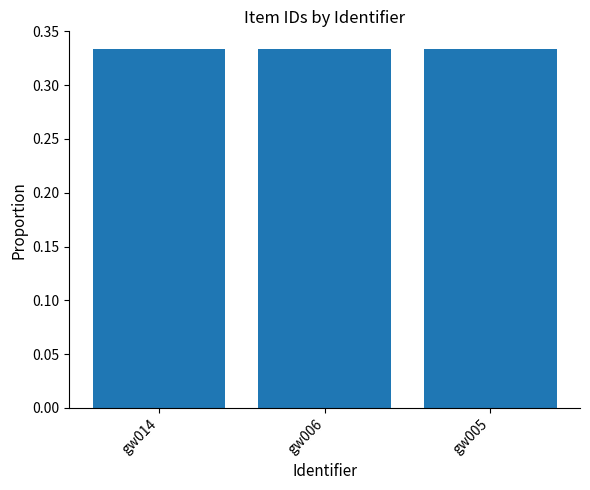

How many series are shown in this chart?

1